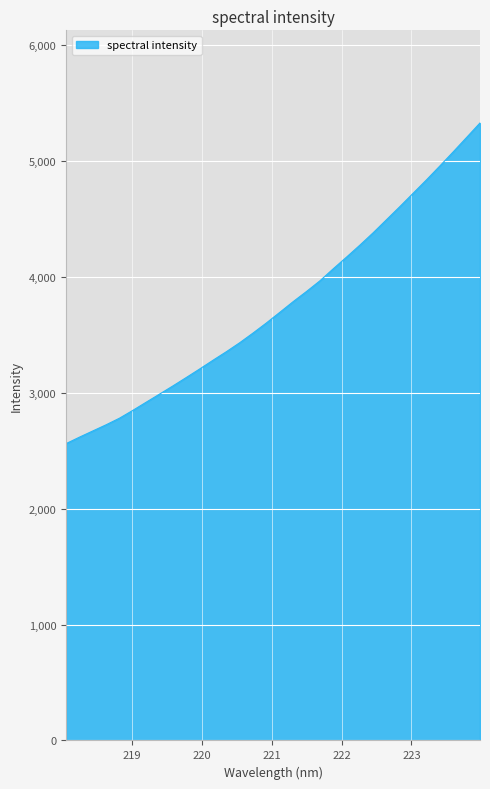

What is the smallest value displayed?

2561.5